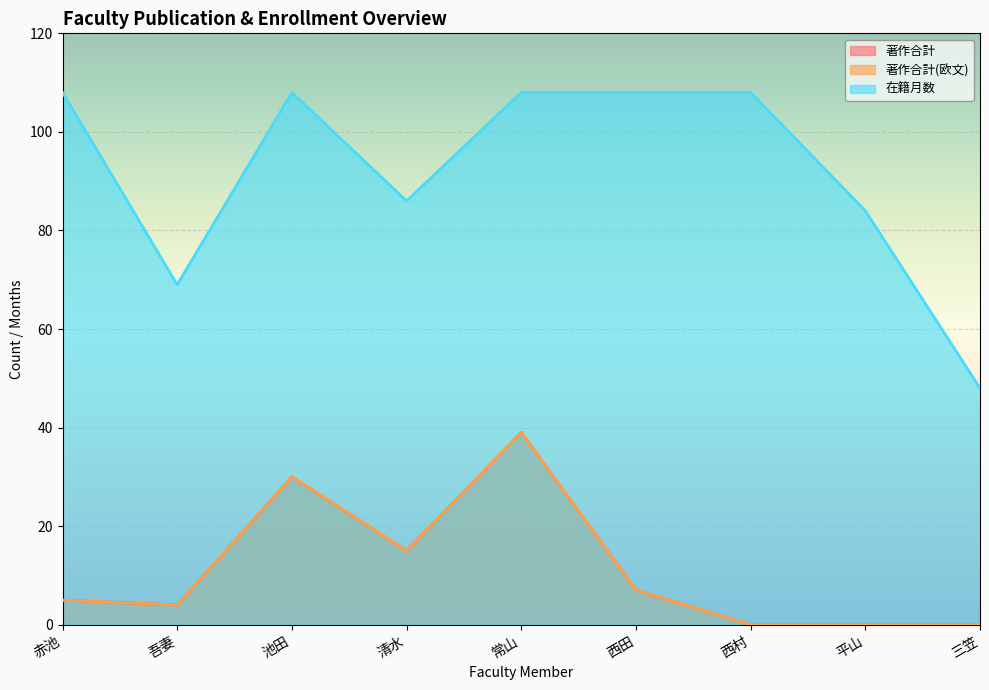

The 著作合計(欧文) series shows 7 at 吾妻. True or false?

False